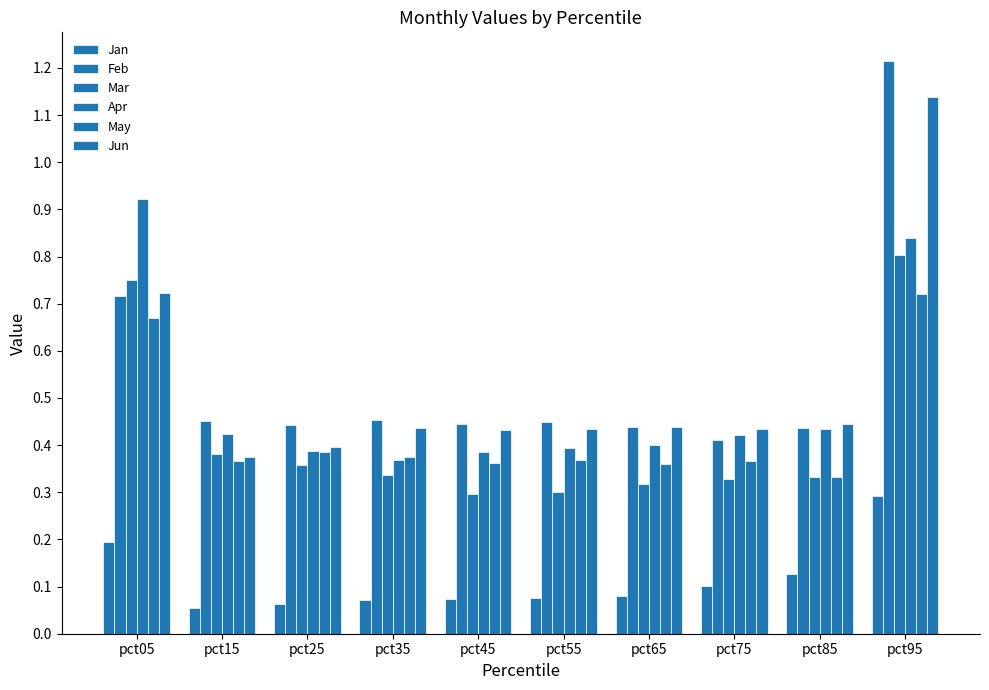

Which series has the widest spread of values?

Feb